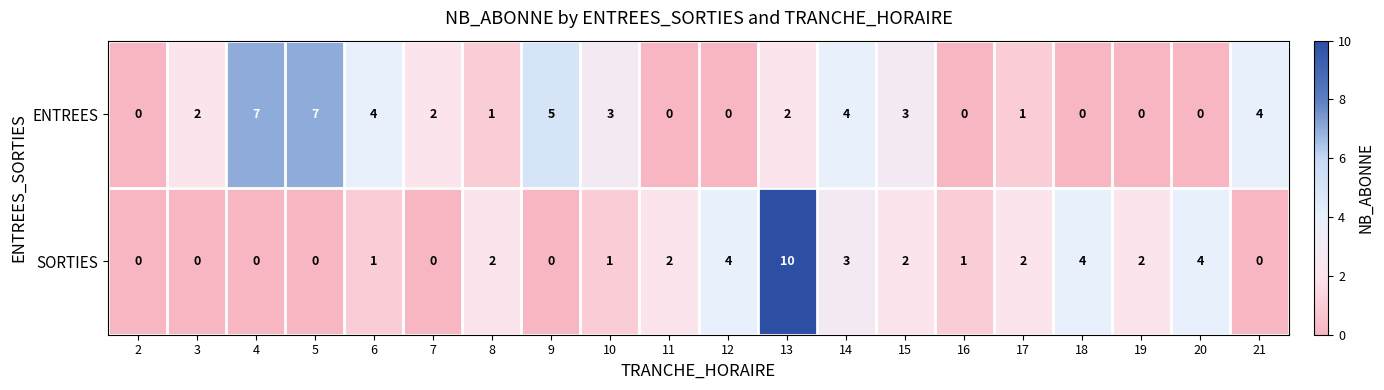

What is the difference between the maximum and minimum values in the SORTIES series?

10